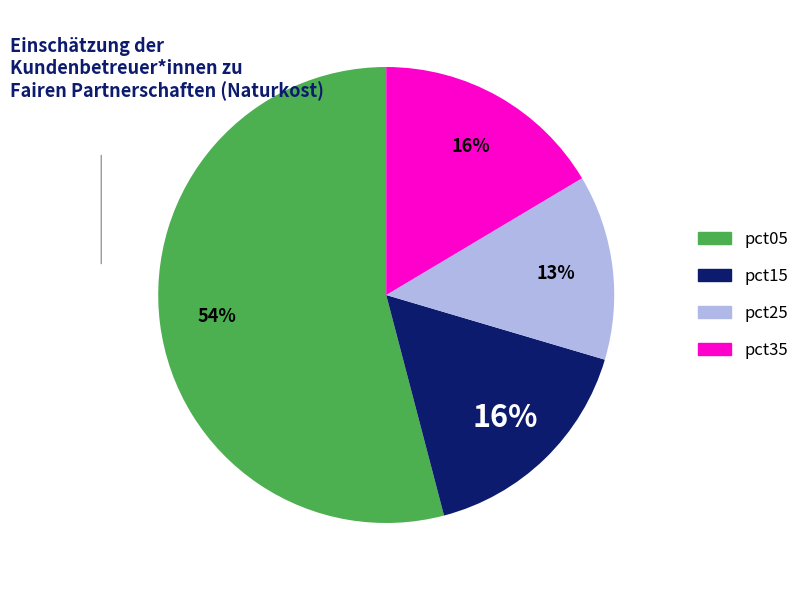

Combined, do pct35 and pct05 account for over 50%?

Yes